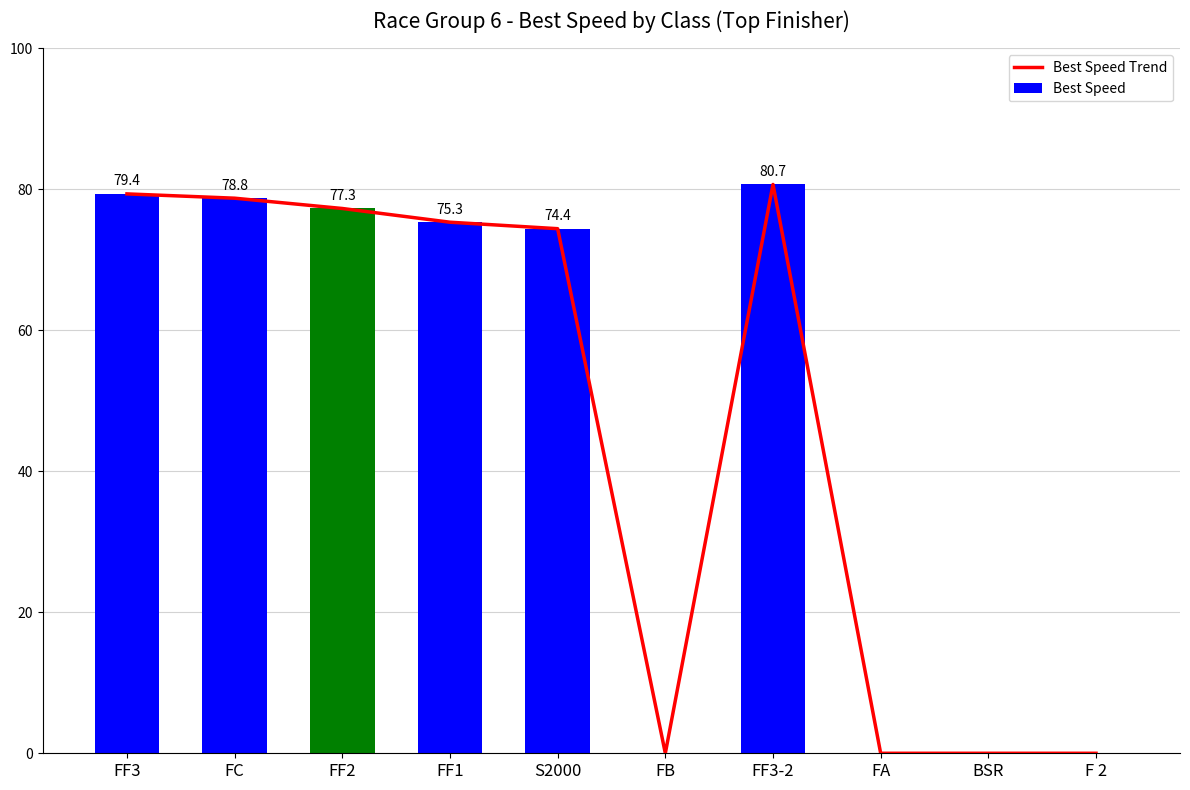

Reading left to right, transcribe all the data shown in this chart.

Best Speed Trend: FF3=79.4	FC=78.8	FF2=77.3	FF1=75.3	S2000=74.4	FB=0.0	FF3-2=80.7	FA=0.0	BSR=0.0	F 2=0.0
Best Speed: FF3=79.4	FC=78.8	FF2=77.3	FF1=75.3	S2000=74.4	FB=0.0	FF3-2=80.7	FA=0.0	BSR=0.0	F 2=0.0